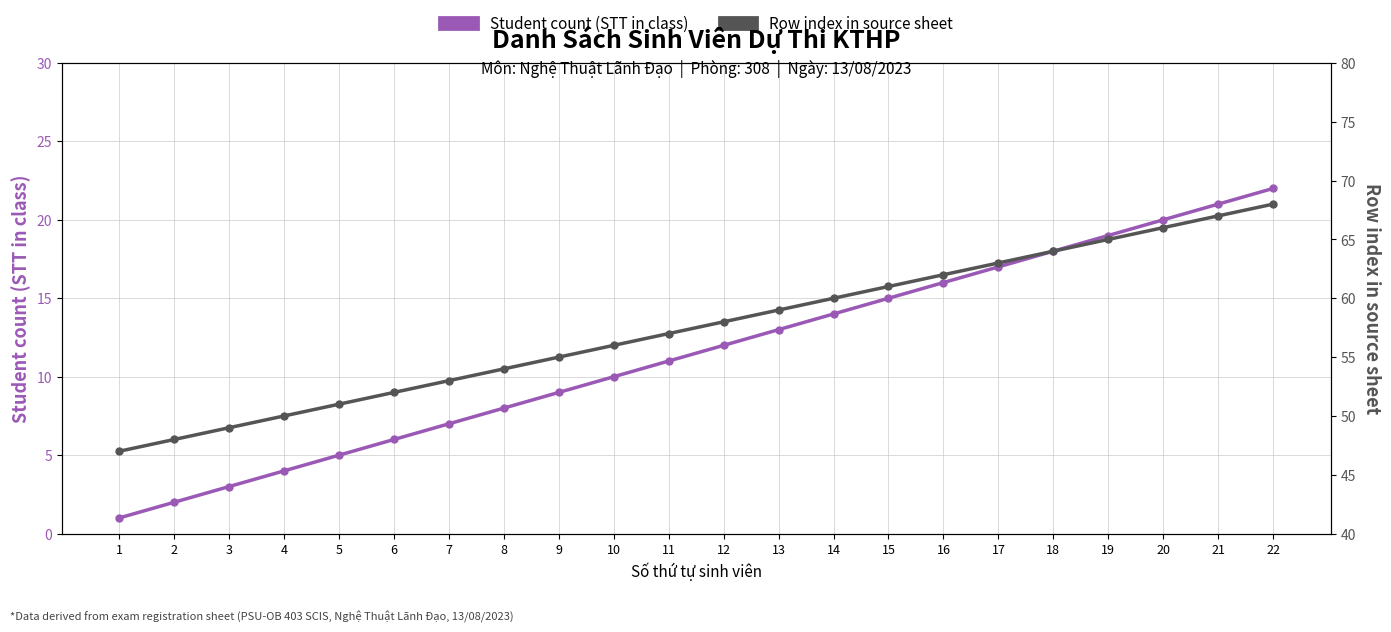

What is the total value across all series at 5?

56